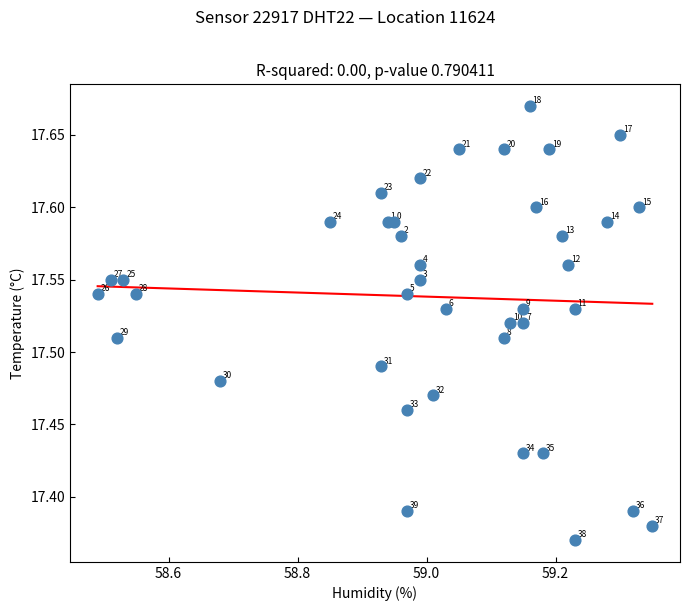

What is the range of Y values (max minus min)?

0.3